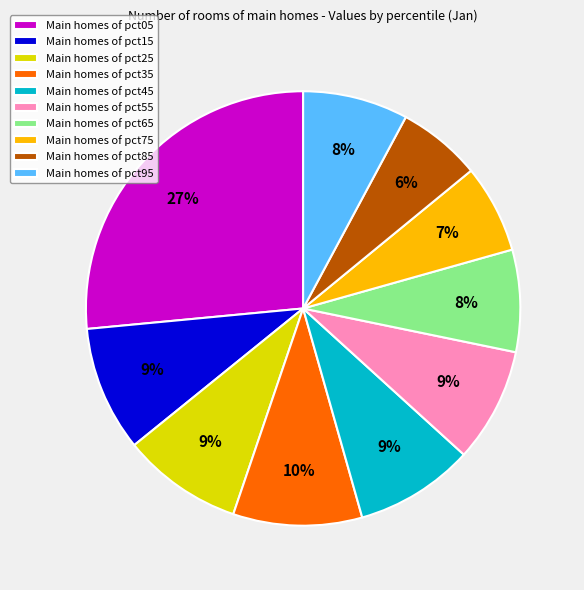

Do Main homes of pct65 and Main homes of pct05 together represent more than half of the pie?

No